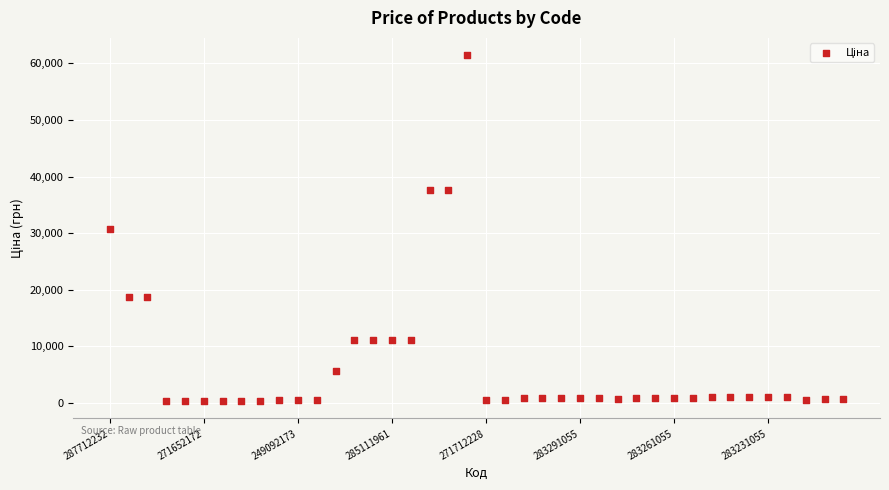

What is the range of Y values (max minus min)?

61124.0